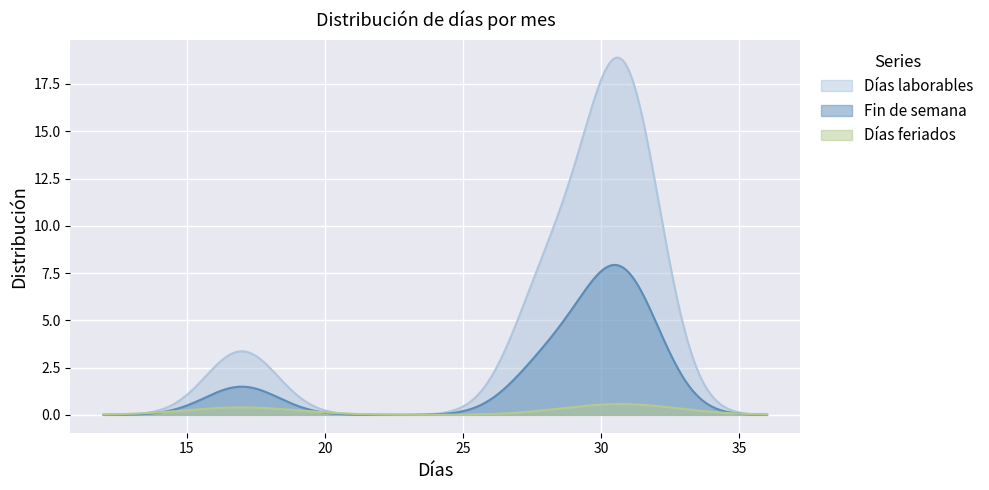

What are all the series names shown in the legend?

Días laborables, Fin de semana, Días feriados